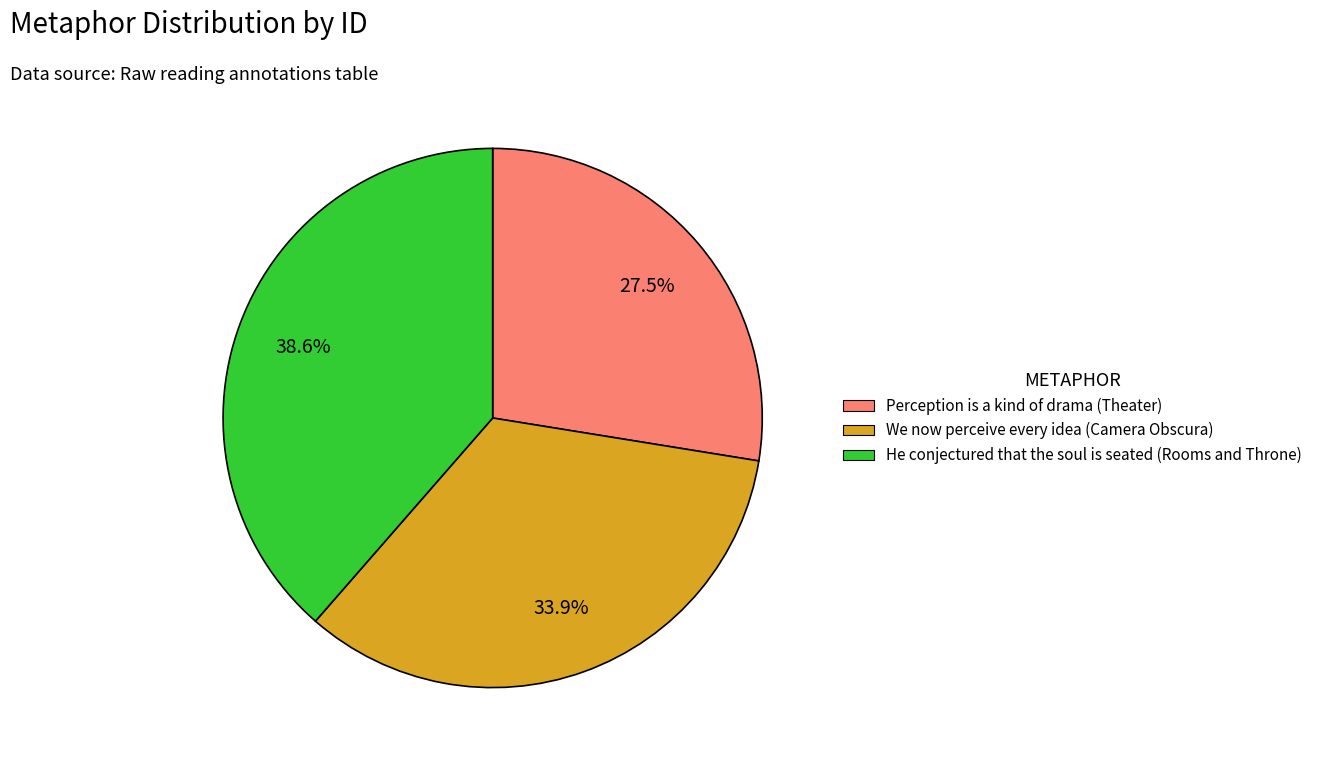

What is the largest slice in the pie chart?

He conjectured that the soul is seated (Rooms and Throne)